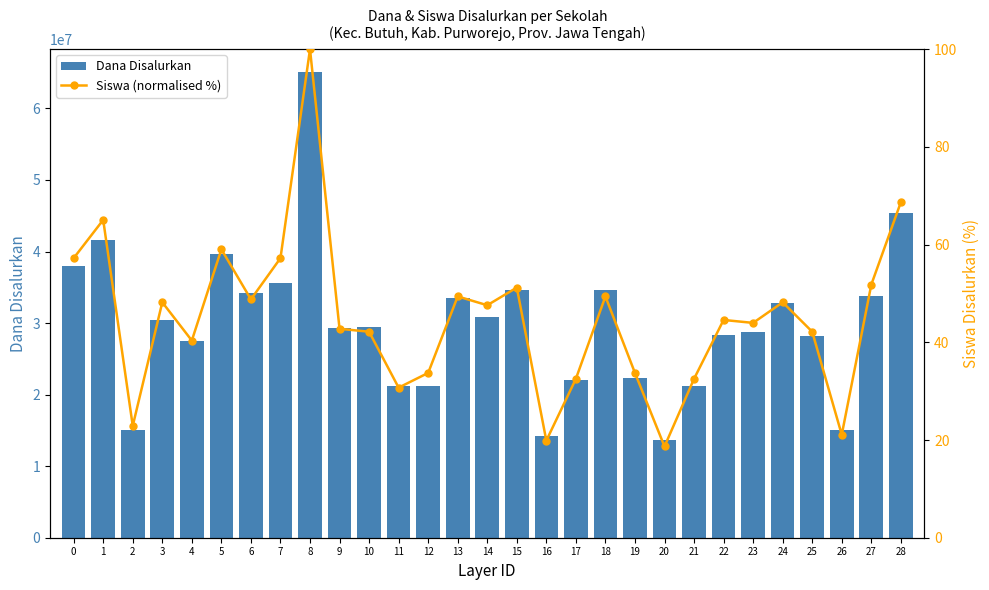

What is the value of the Dana Disalurkan bar at the 5th from the left?

27450000